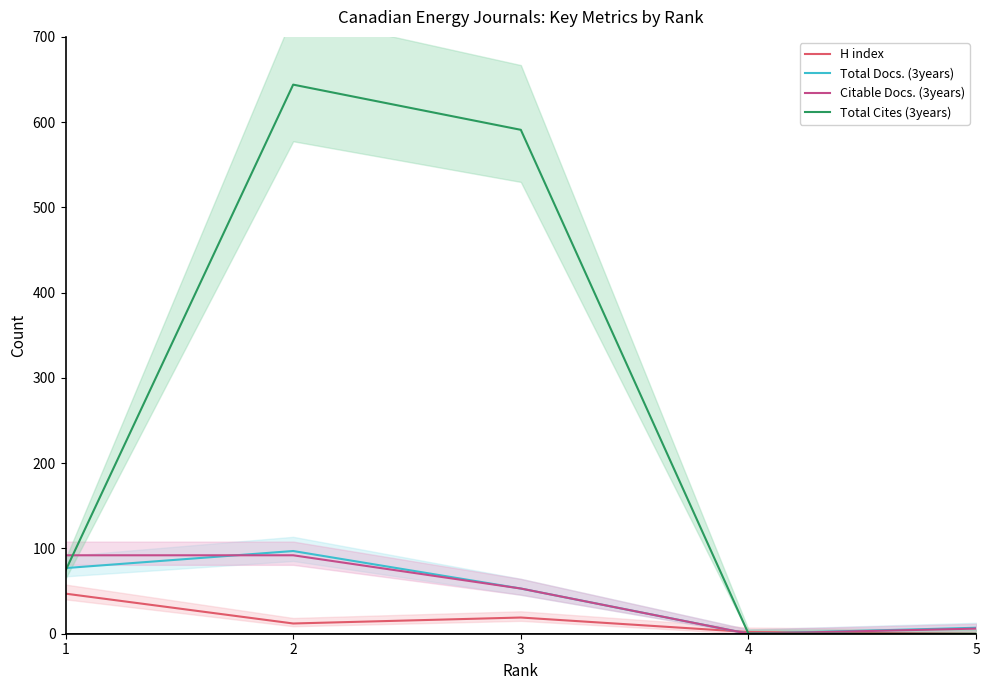

Between 1 and 5, which series saw the biggest shift?

Citable Docs. (3years)